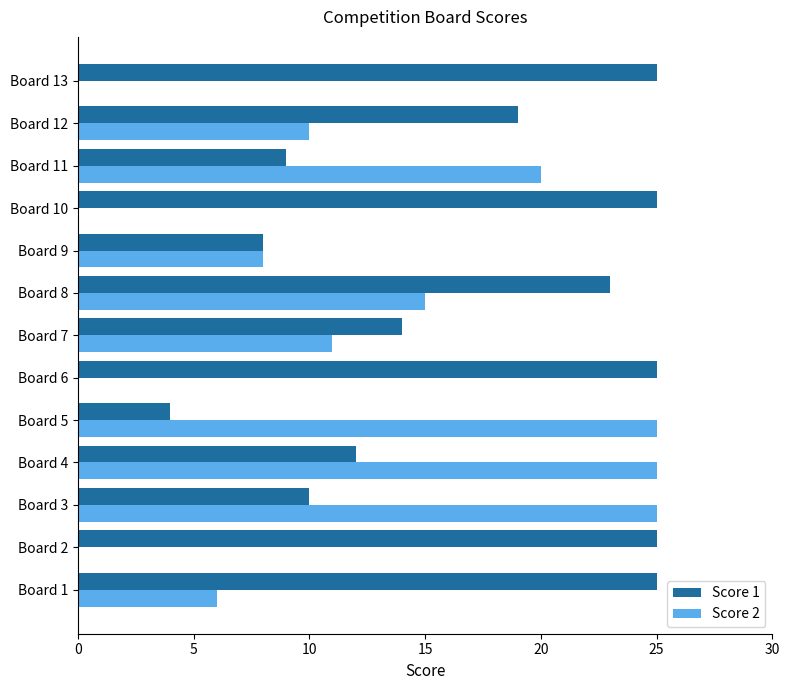

What are all the series names shown in the legend?

Score 1, Score 2